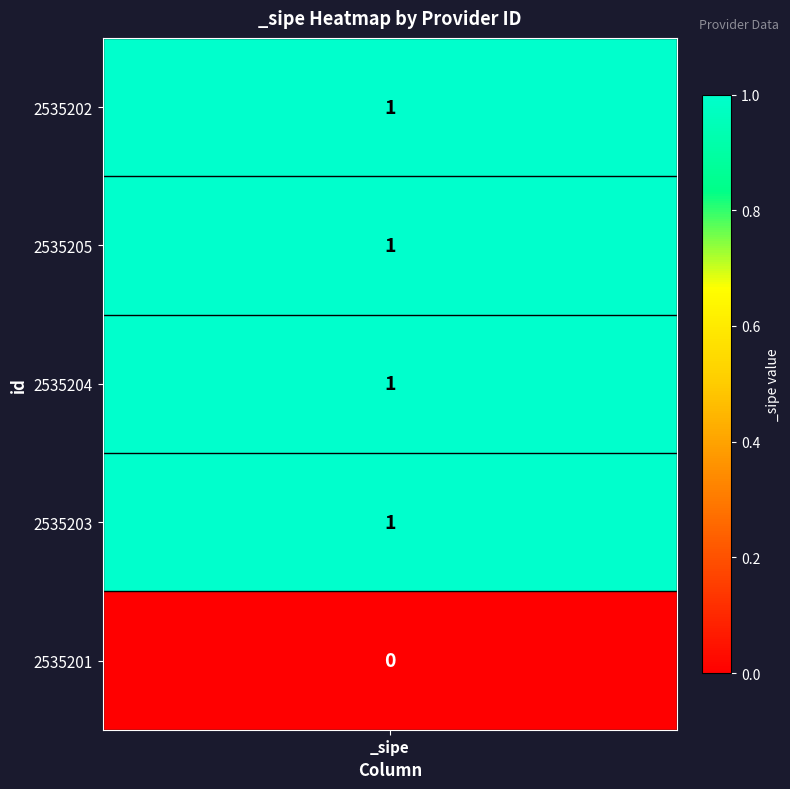

Is it true that 2535201 equals 2 at 2535204?

False